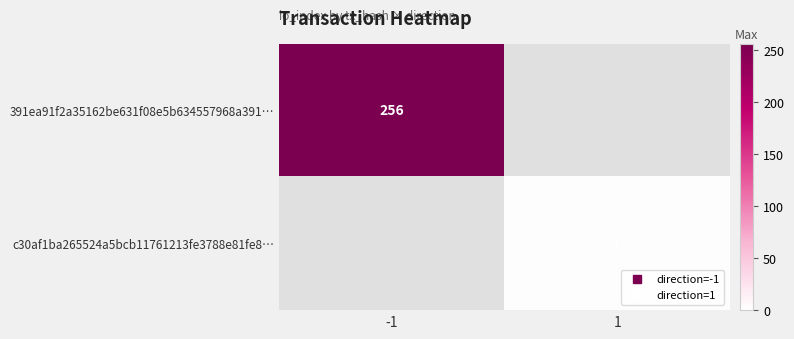

How many series are shown in this chart?

2